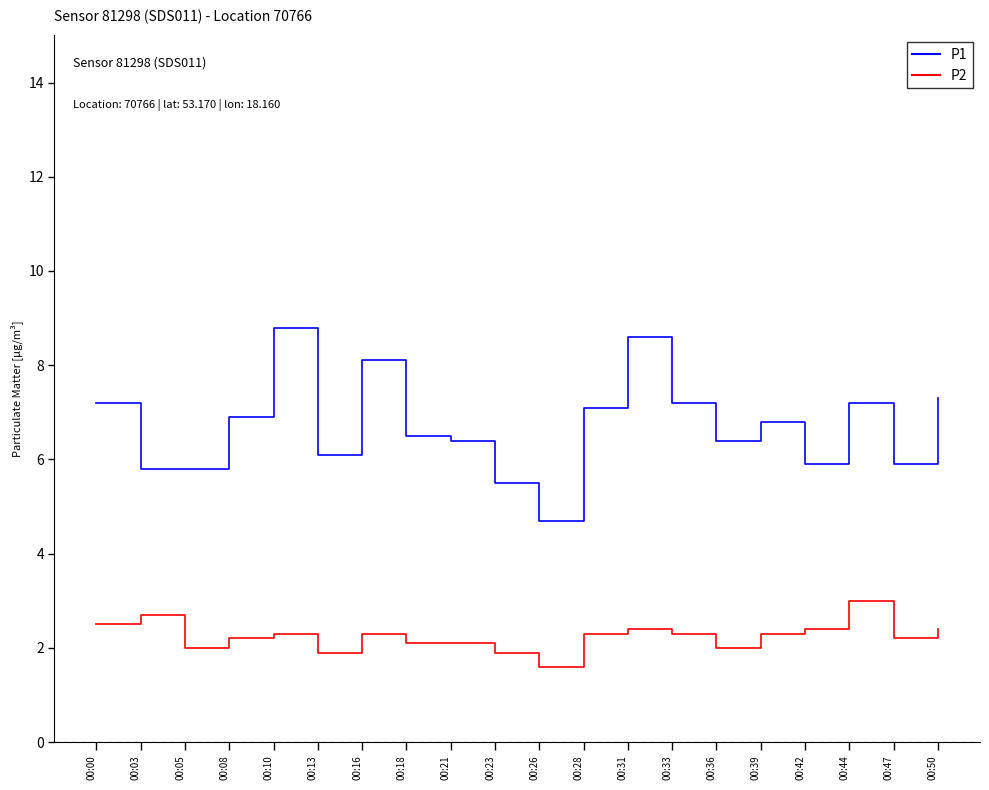

What is the spread (max minus min) of values at 00:50?

4.9